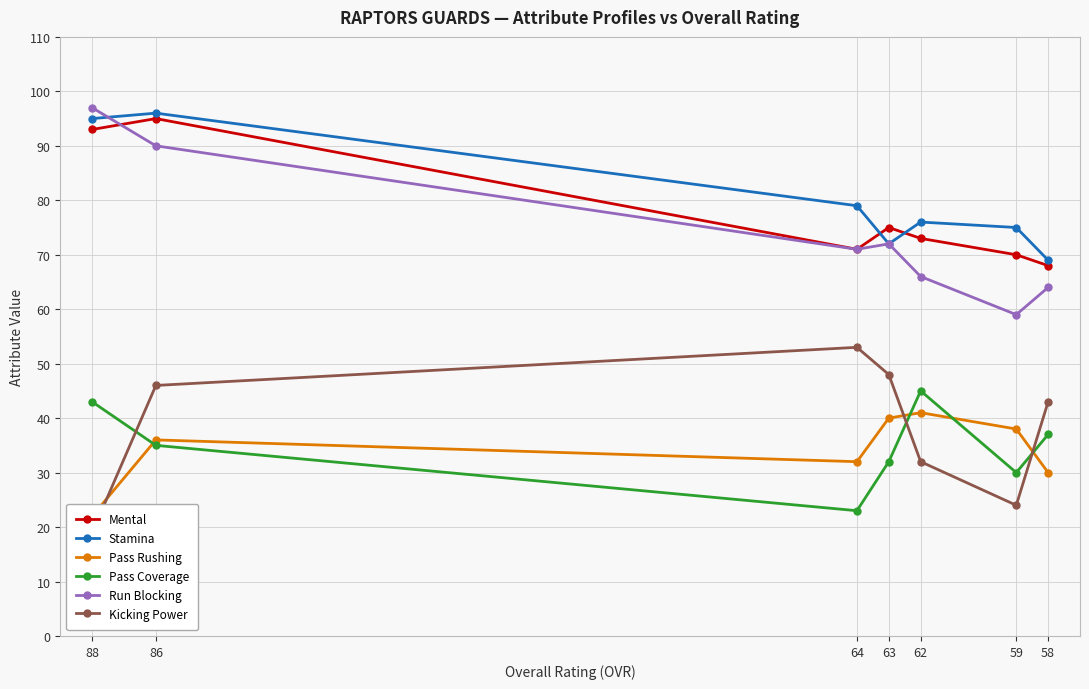

How many values in the Mental series are below 73?

3